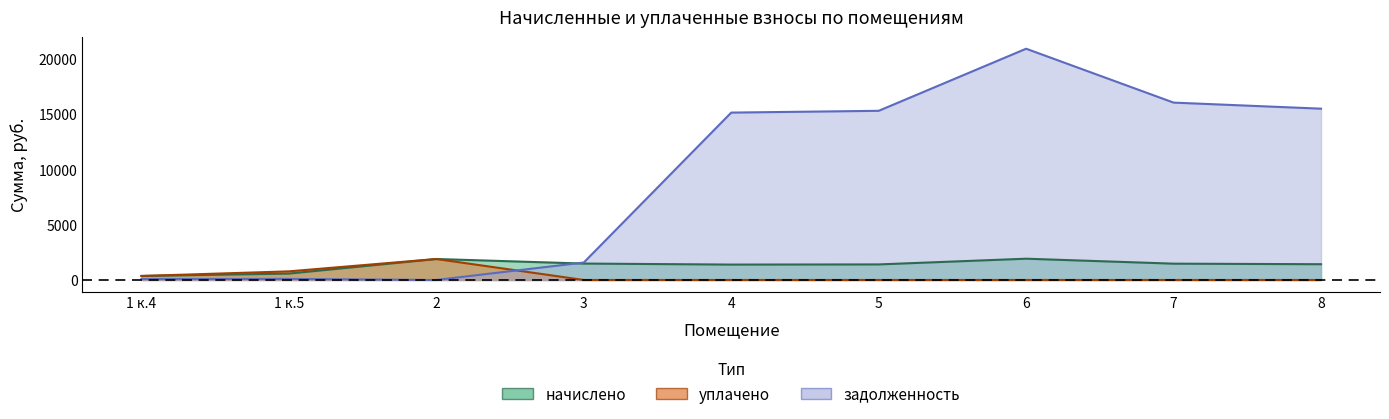

At which category is the sum across all series the highest?

6